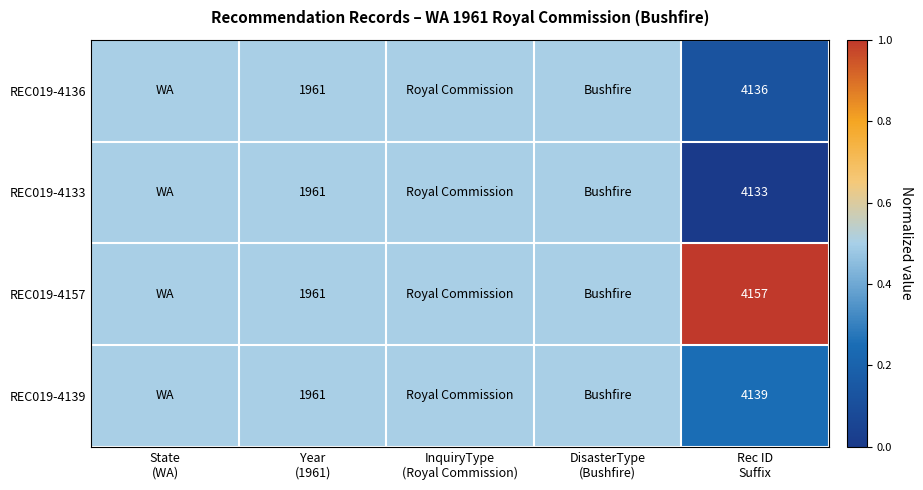

At which label is REC019-4136 closest to 0?

Rec ID Suffix